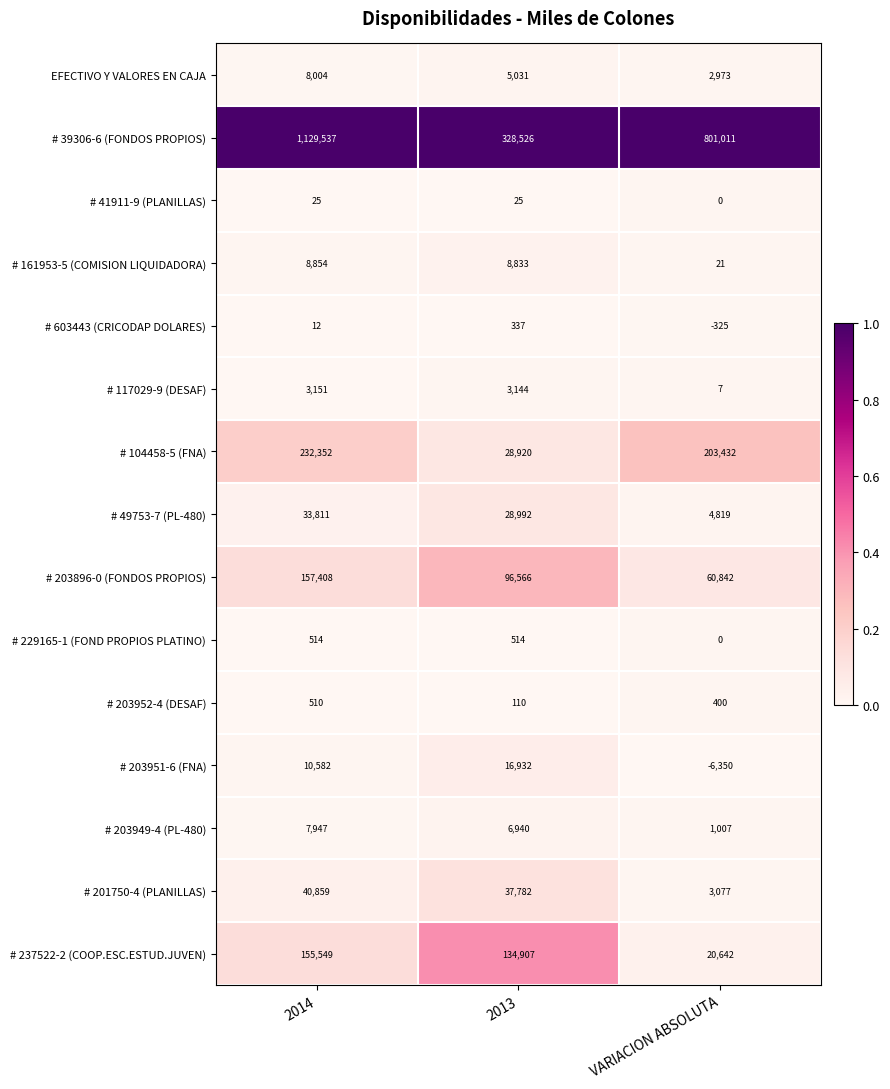

The # 229165-1 (FOND PROPIOS PLATINO) series shows 514 at 2013. True or false?

True